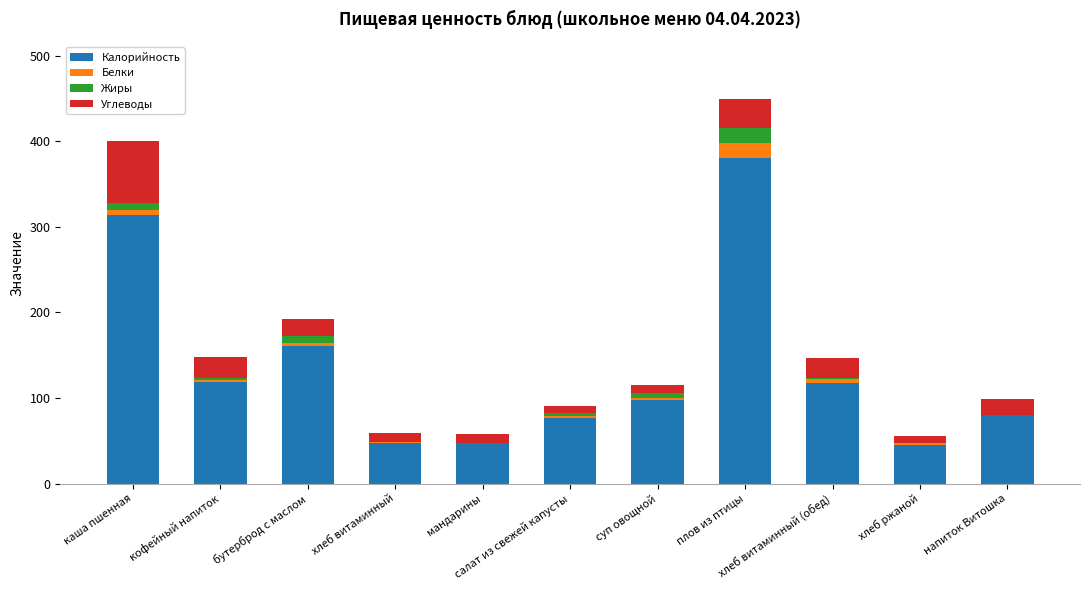

What are all the series names shown in the legend?

Калорийность, Белки, Жиры, Углеводы